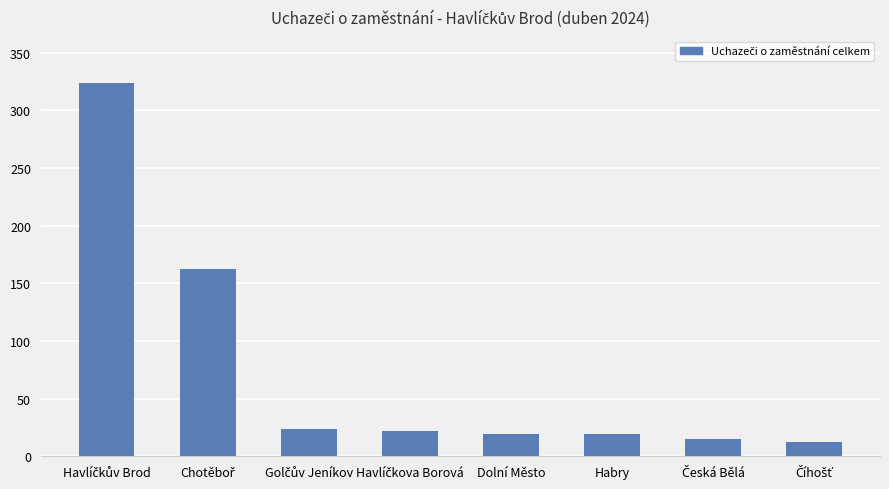

What is the average value?

75